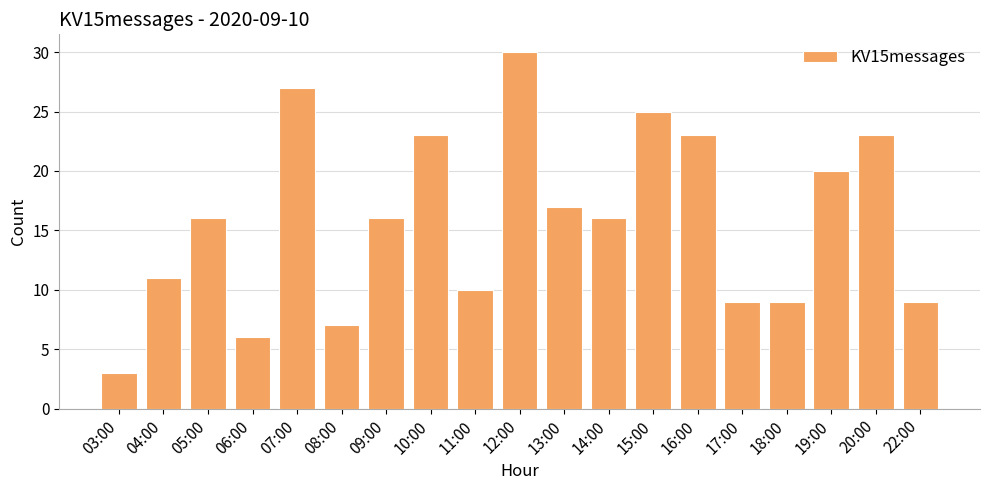

Between 07:00 and 13:00, which is larger?

07:00